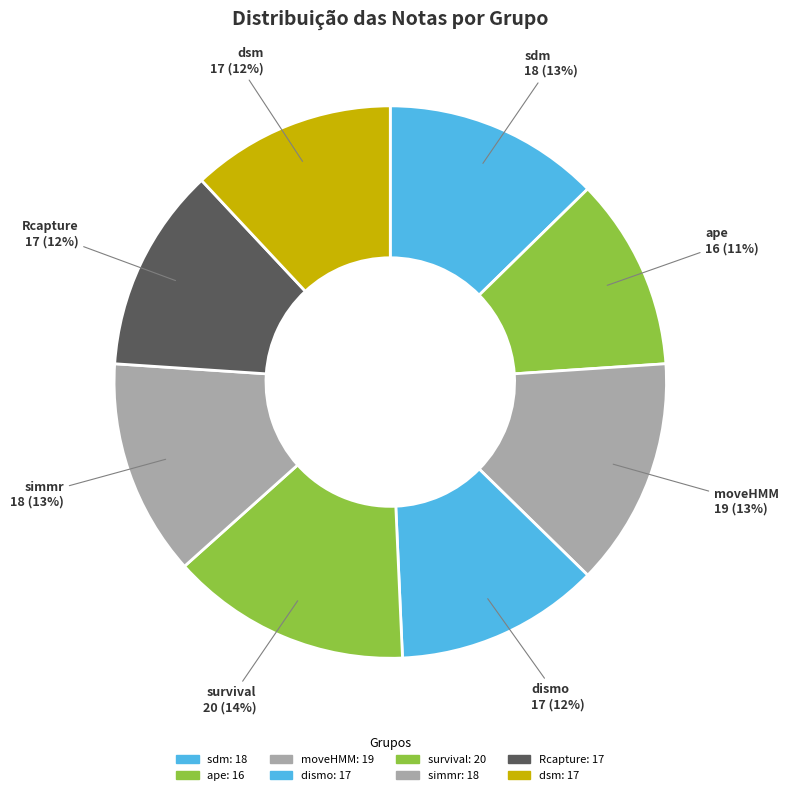

Which category has the biggest portion of the pie?

survival